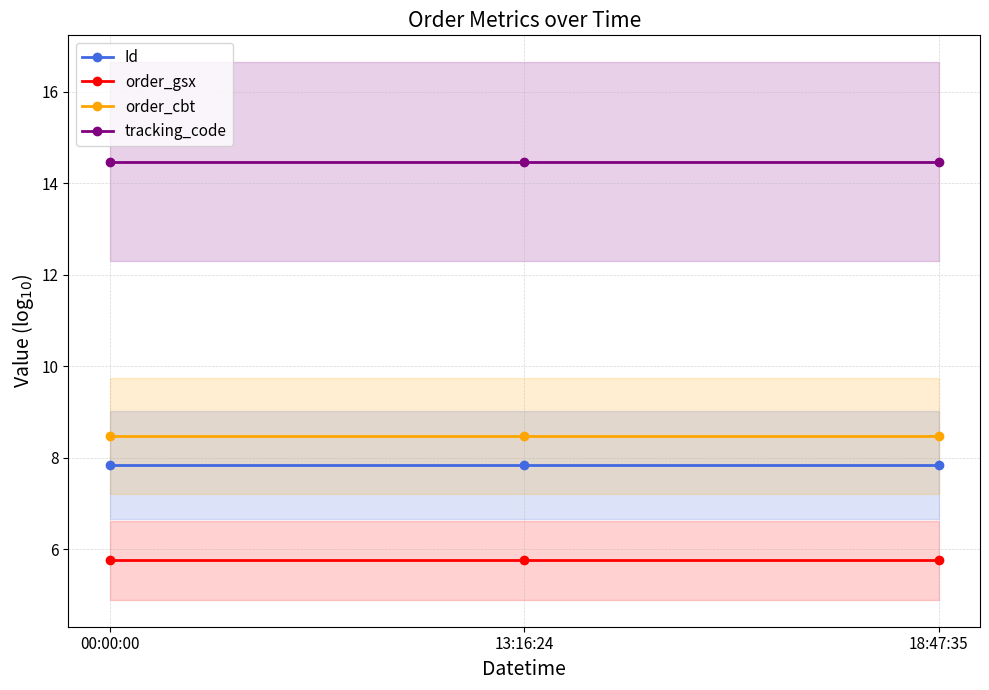

Reading left to right, extract all data points from this chart.

Id: 00:00:00=7.8	13:16:24=7.8	18:47:35=7.8
order_gsx: 00:00:00=5.8	13:16:24=5.8	18:47:35=5.8
order_cbt: 00:00:00=8.5	13:16:24=8.5	18:47:35=8.5
tracking_code: 00:00:00=14.5	13:16:24=14.5	18:47:35=14.5